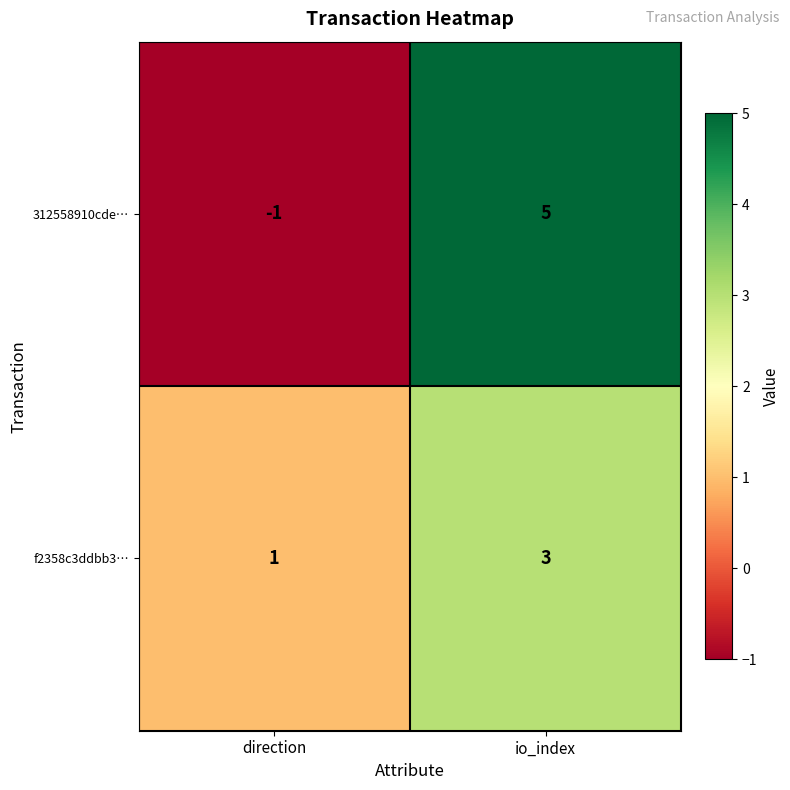

What is the sum of all f2358c3ddbb3… values?

4